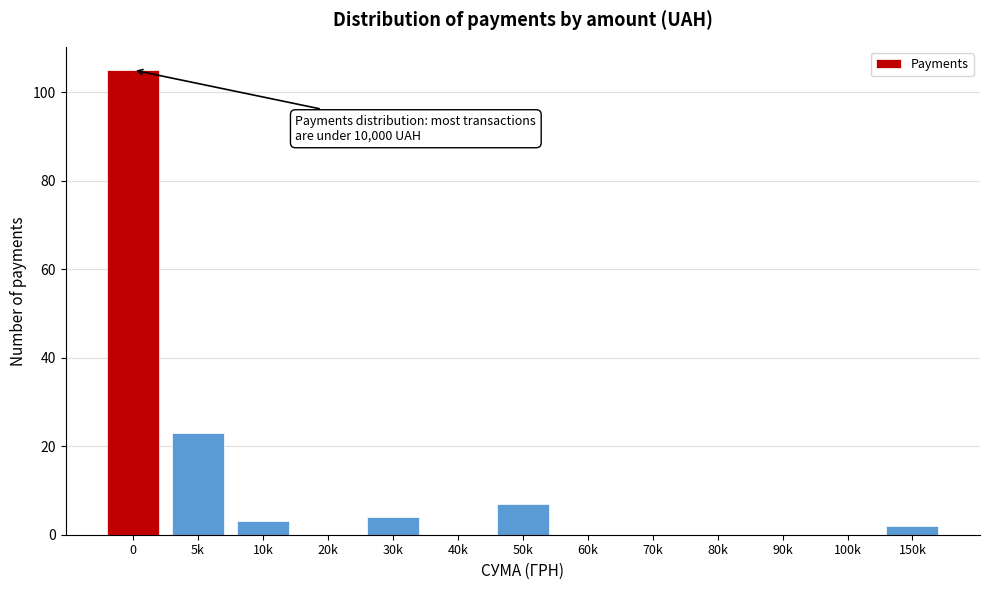

Reading left to right, what are all the values shown in this chart?

0=105	5k=23	10k=3	20k=0	30k=4	40k=0	50k=7	60k=0	70k=0	80k=0	90k=0	100k=0	150k=2